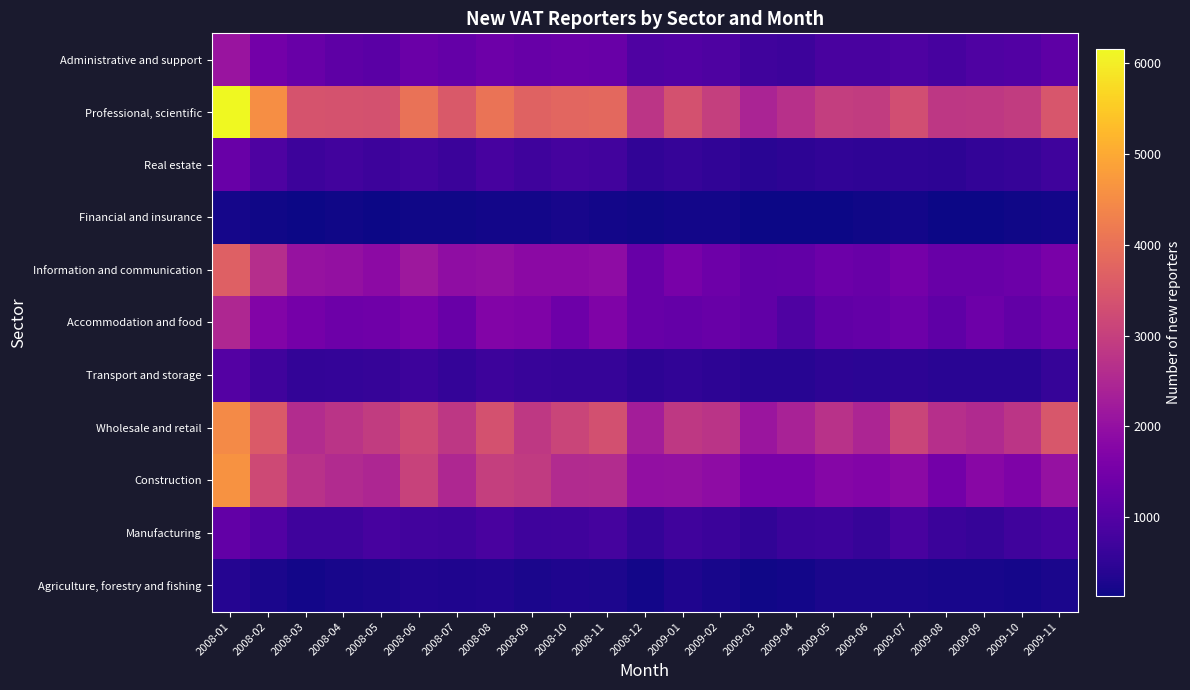

What is the difference between the highest and lowest values at 2008-01?

5950